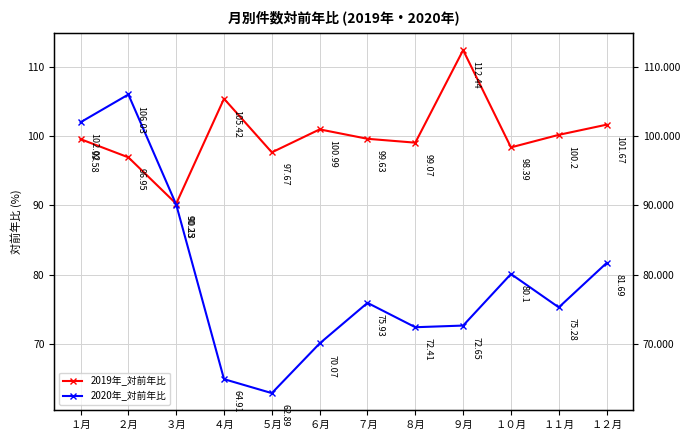

How many intersections are there between 2019年_対前年比 and 2020年_対前年比?

1